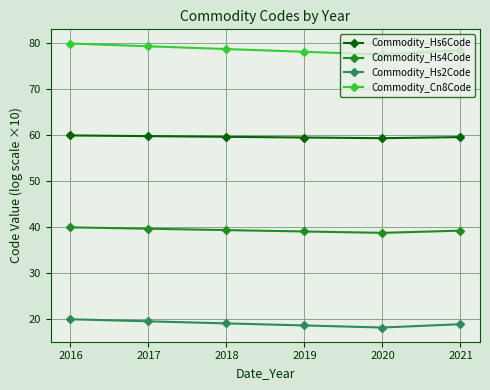

What is the greatest value displayed?

79.9